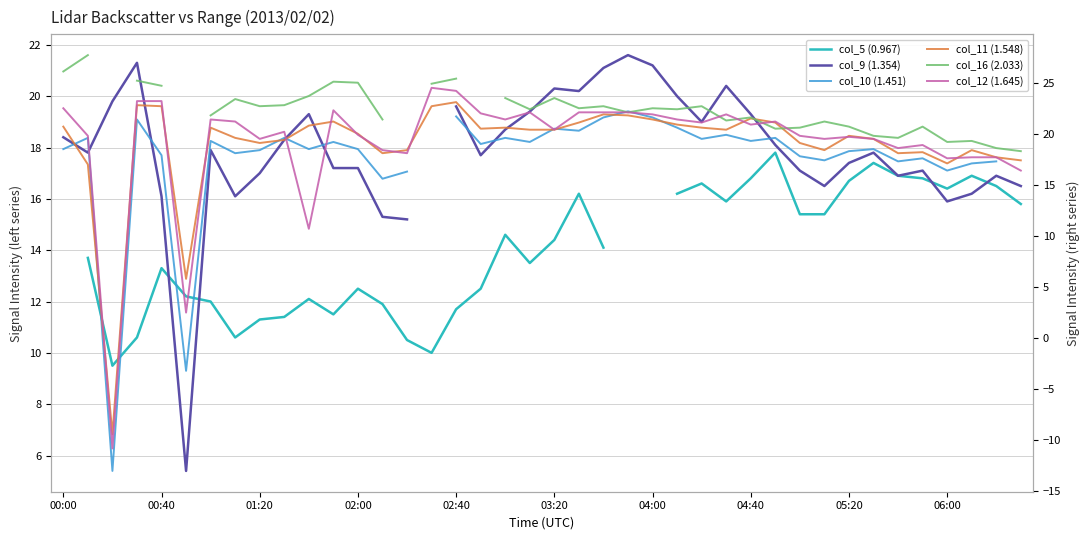

Is it true that col_10 (1.451) equals 5.4 at 02:40?

False